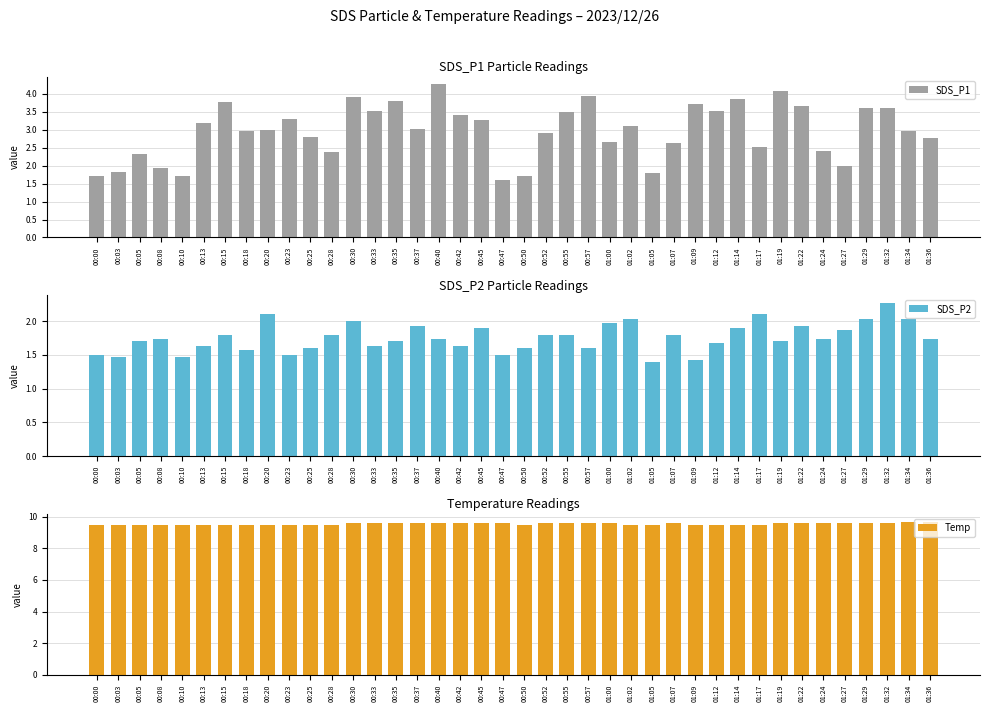

Rank the categories by SDS_P1 value from highest to lowest.

00:40, 01:19, 00:57, 00:30, 01:14, 00:35, 00:15, 01:09, 01:22, 01:29, 01:32, 00:33, 01:12, 00:55, 00:42, 00:23, 00:45, 00:13, 01:02, 00:37, 00:20, 00:18, 01:34, 00:52, 00:25, 01:36, 01:00, 01:07, 01:17, 01:24, 00:28, 00:05, 01:27, 00:08, 00:03, 01:05, 00:00, 00:10, 00:50, 00:47